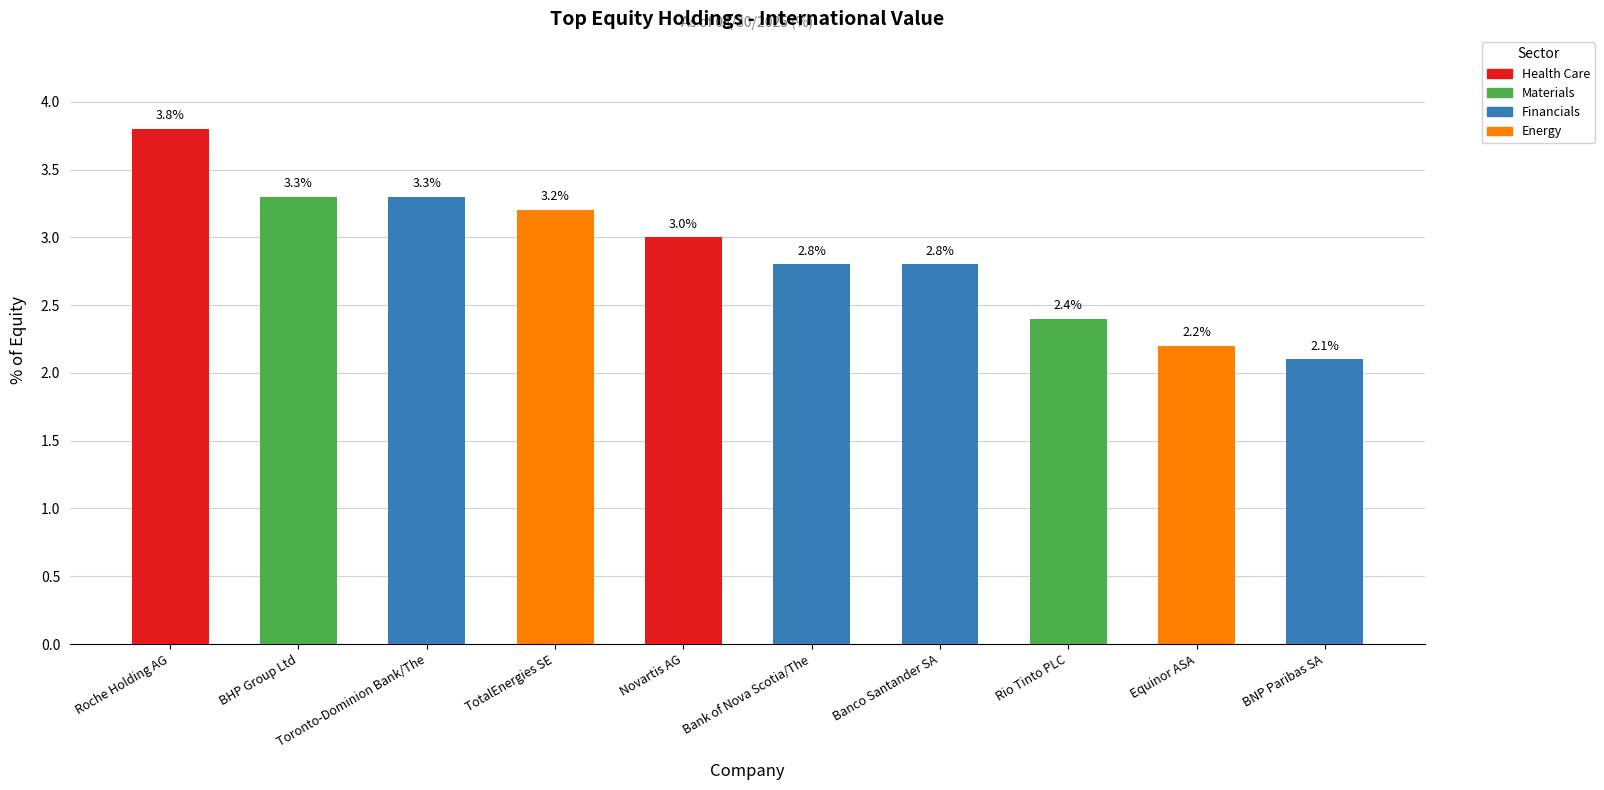

What position from the right is Novartis AG?

6